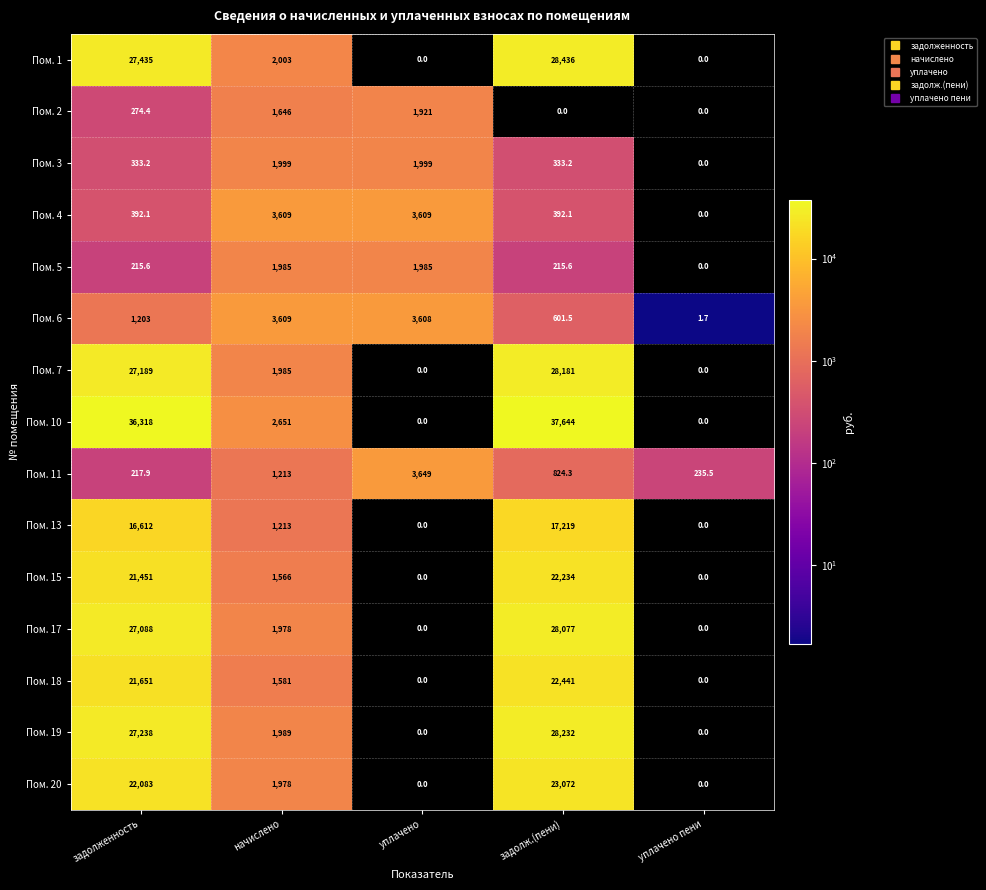

At how many categories does at least one series exceed 34118?

2